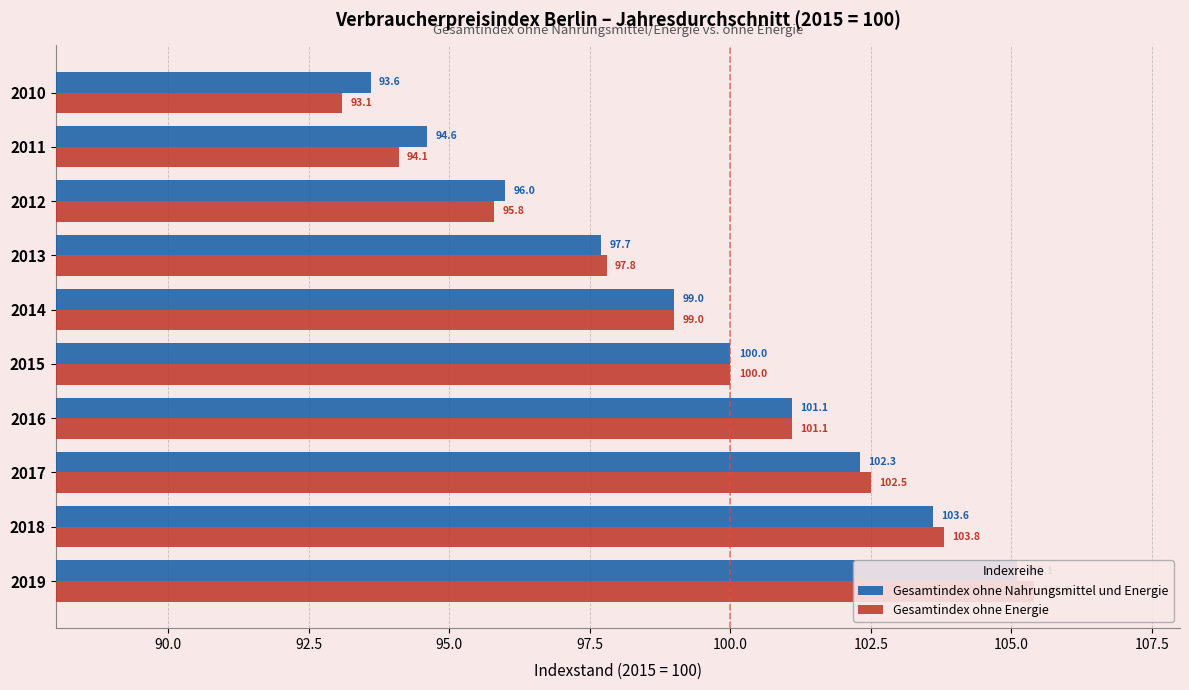

Does the chart contain stacked bars?

No